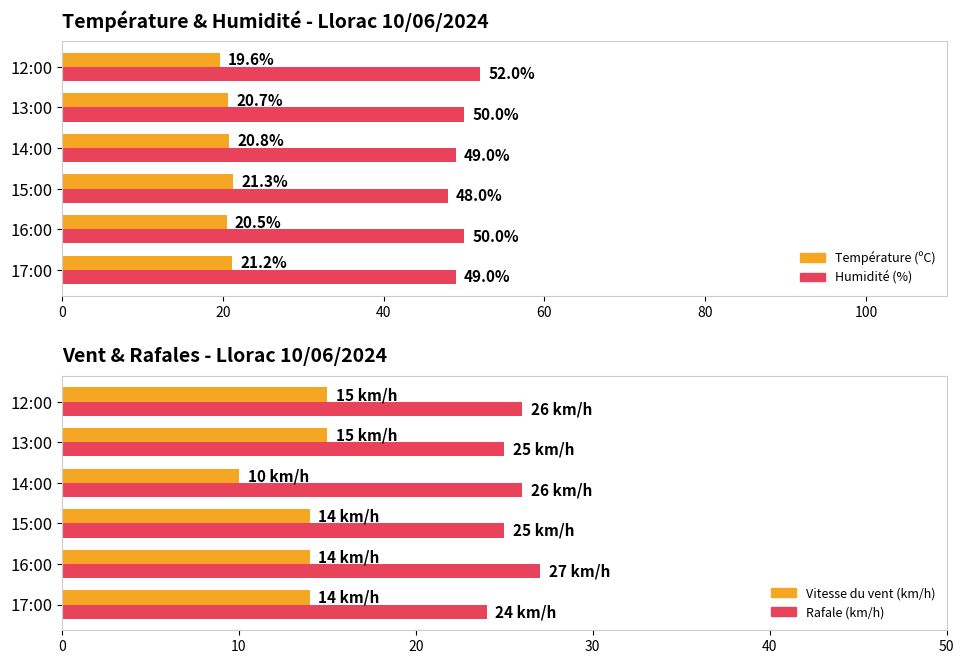

Is it true that Rafale (km/h) equals 42.5 at 17:00?

False